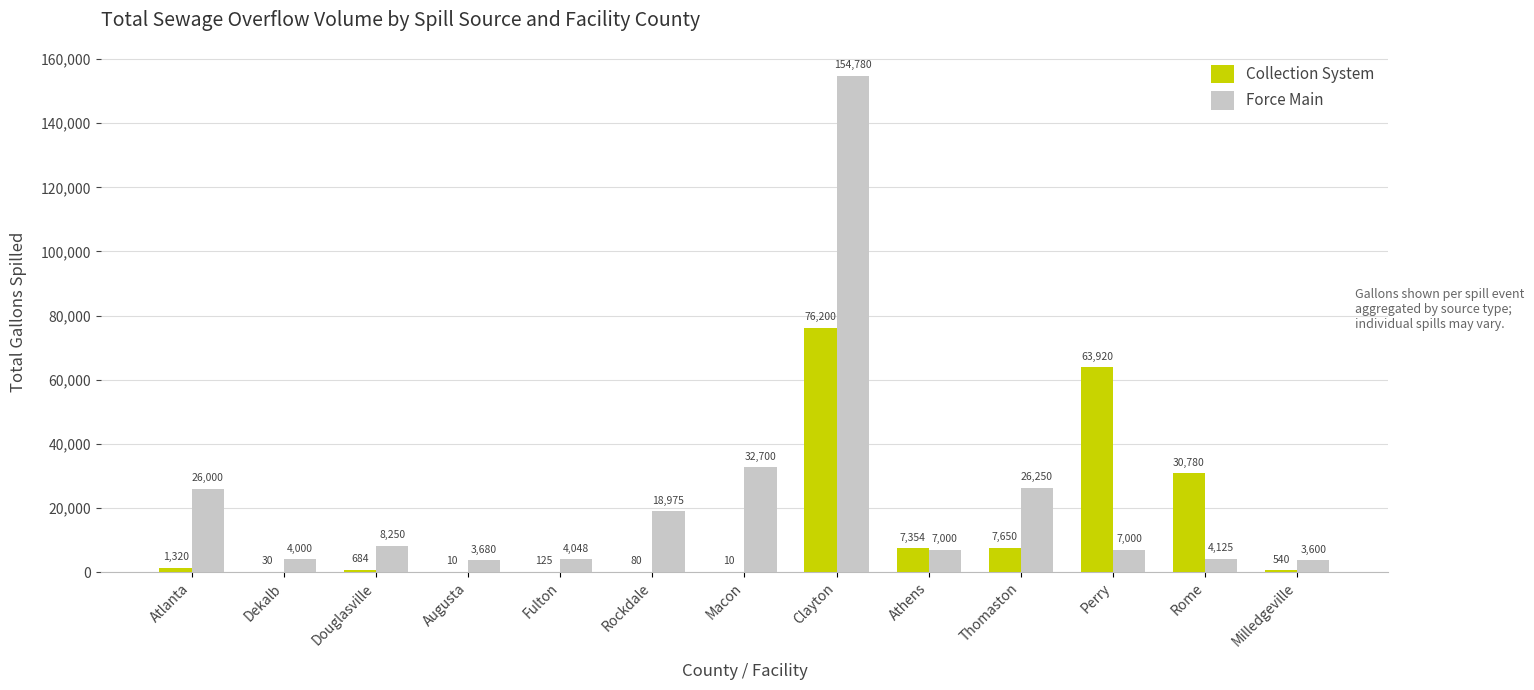

Reading left to right, what are all the values shown in this chart?

Collection System: Atlanta=1320	Dekalb=30	Douglasville=684	Augusta=10	Fulton=125	Rockdale=80	Macon=10	Clayton=76200	Athens=7354	Thomaston=7650	Perry=63920	Rome=30780	Milledgeville=540
Force Main: Atlanta=26000	Dekalb=4000	Douglasville=8250	Augusta=3680	Fulton=4048	Rockdale=18975	Macon=32700	Clayton=154780	Athens=7000	Thomaston=26250	Perry=7000	Rome=4125	Milledgeville=3600